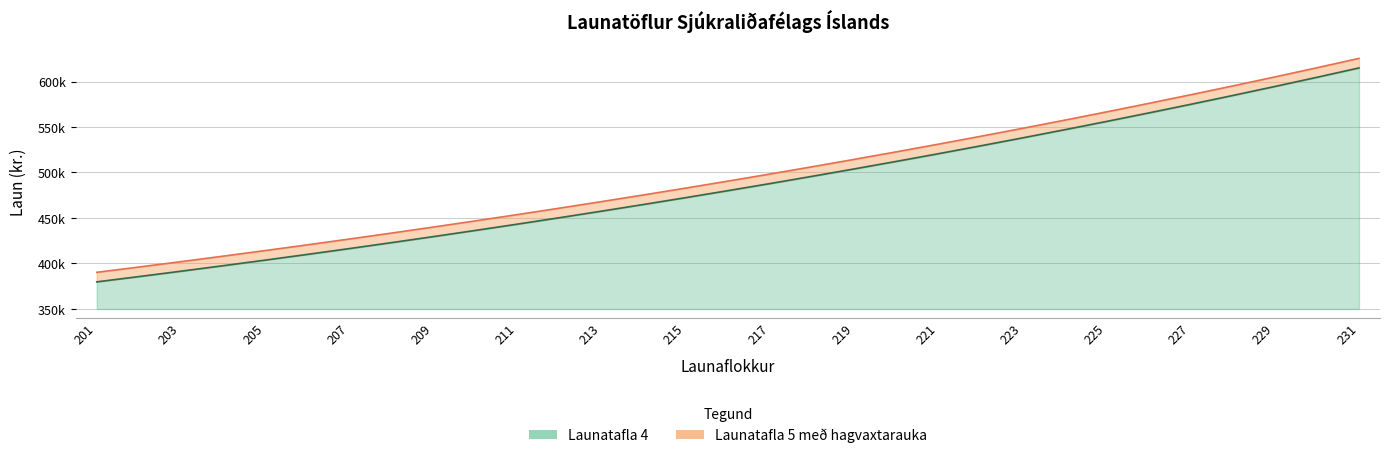

What is the value of the Launatafla 4 point at the 20th from the left?

512170